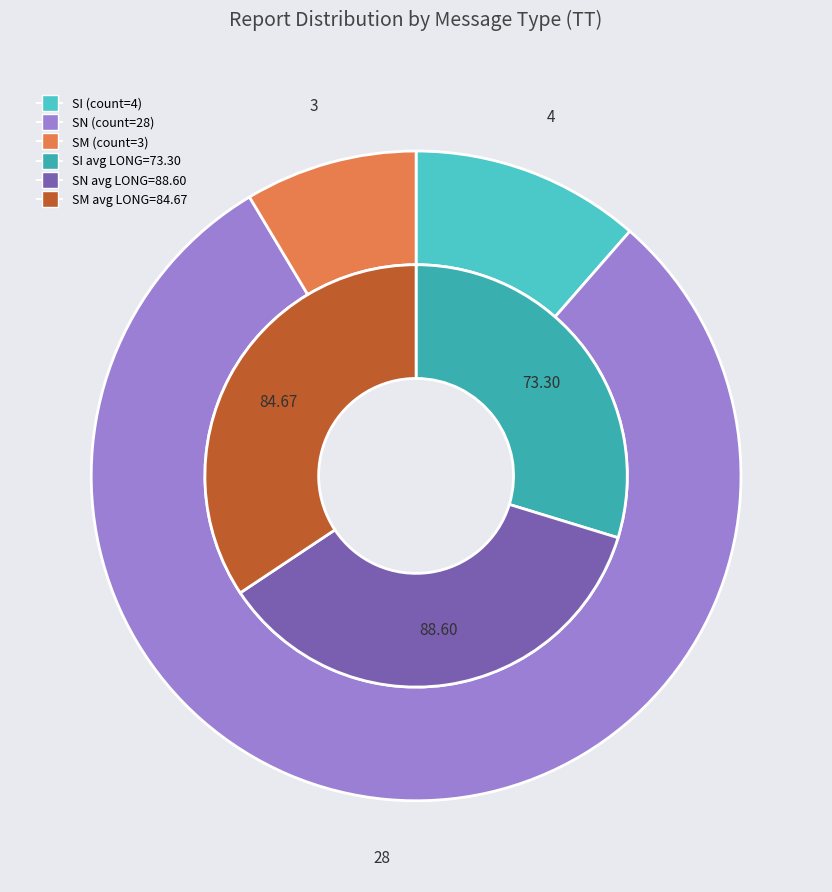

Does SN account for over 50% of the chart?

Yes